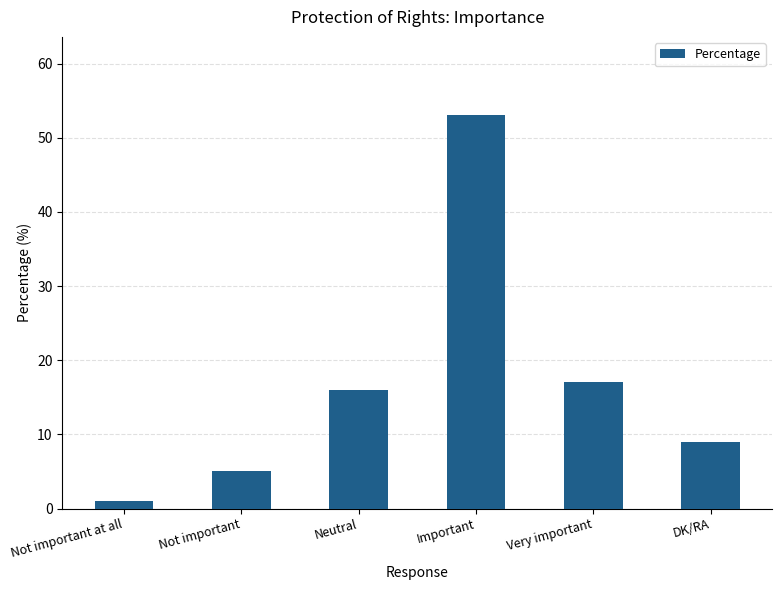

What position from the left is Very important?

5